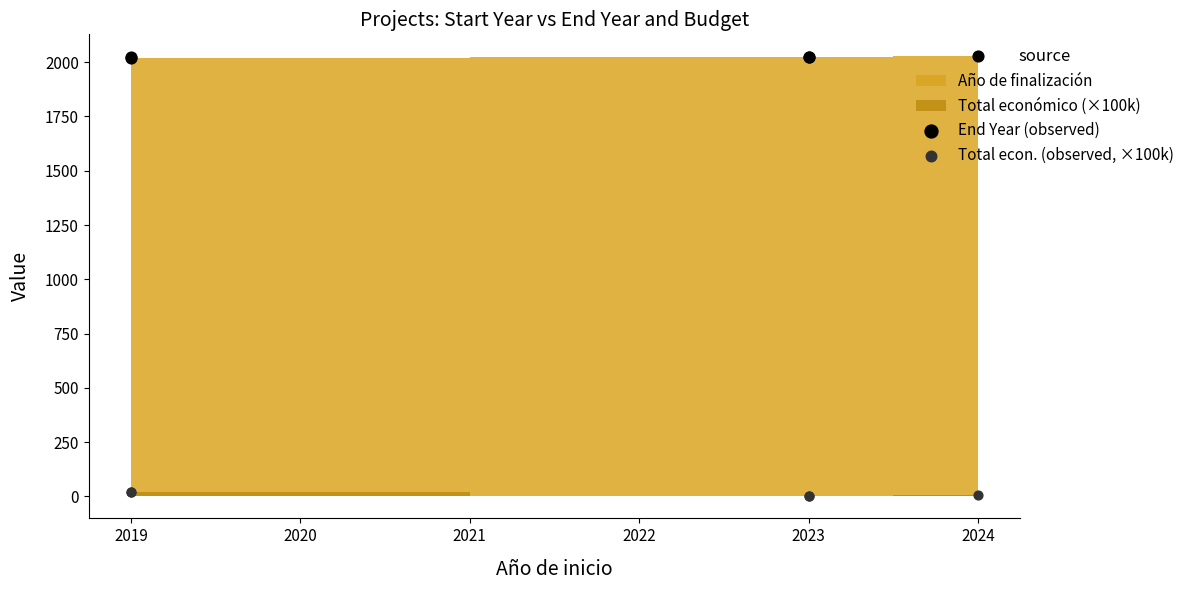

Which series contains the highest Y value?

End Year (observed)